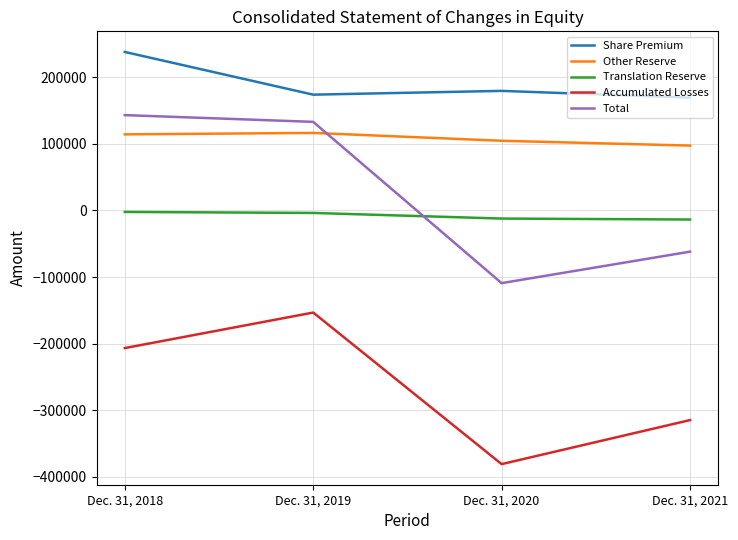

The value of Translation Reserve at Dec. 31, 2021 is -13707. True or false?

True